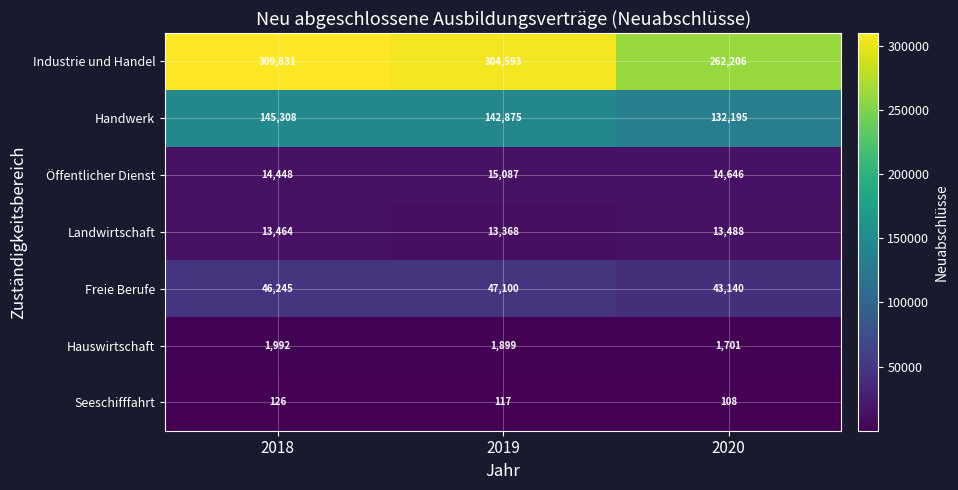

True or false: Industrie und Handel has a value of 262206 at 2020.

True